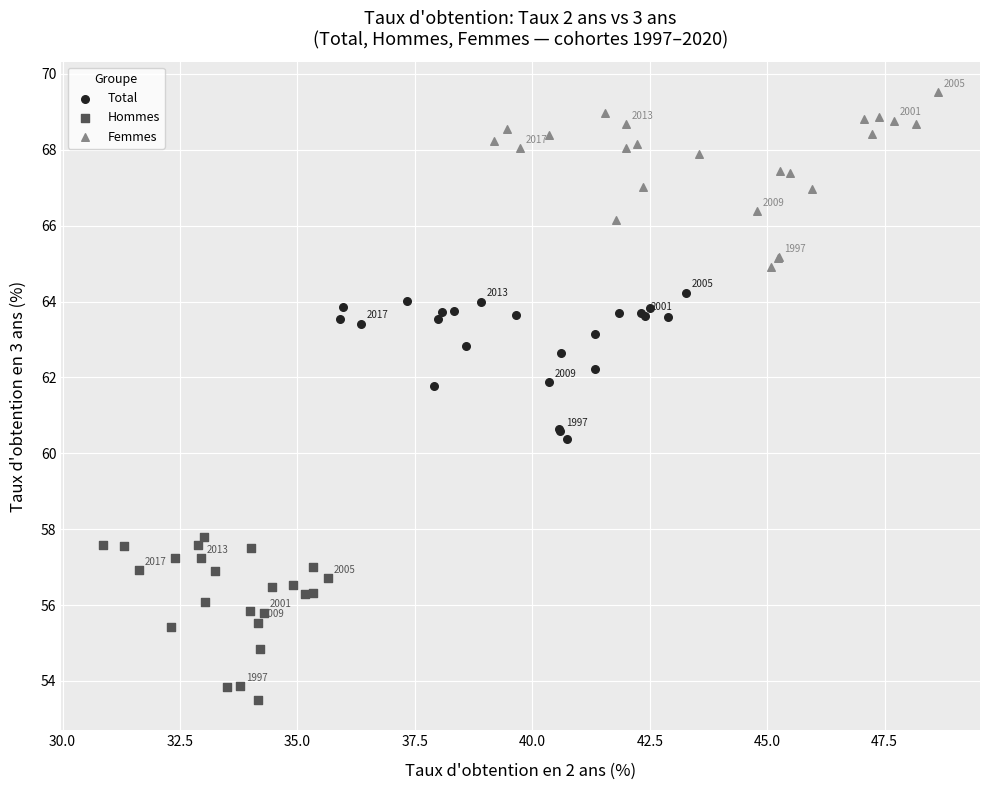

What are all the series names shown in the legend?

Total, Hommes, Femmes